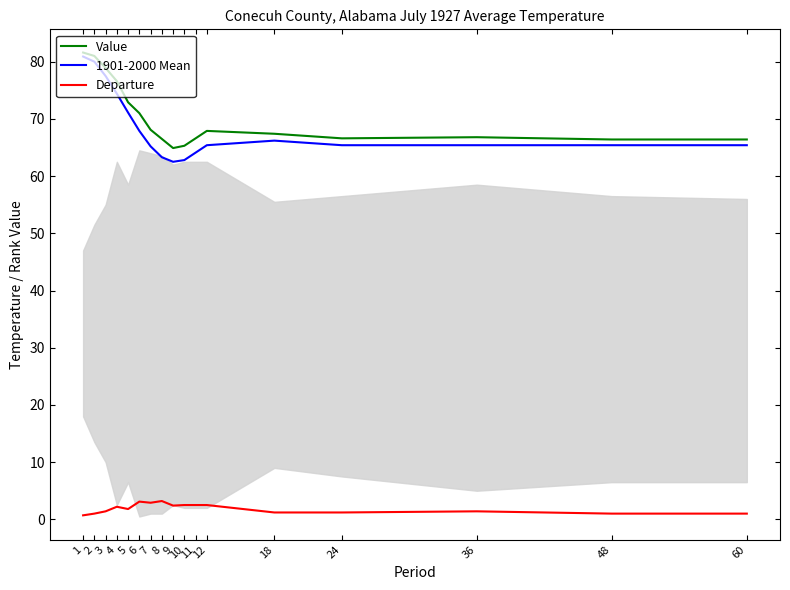

What is the spread (max minus min) of values at 8?

63.3